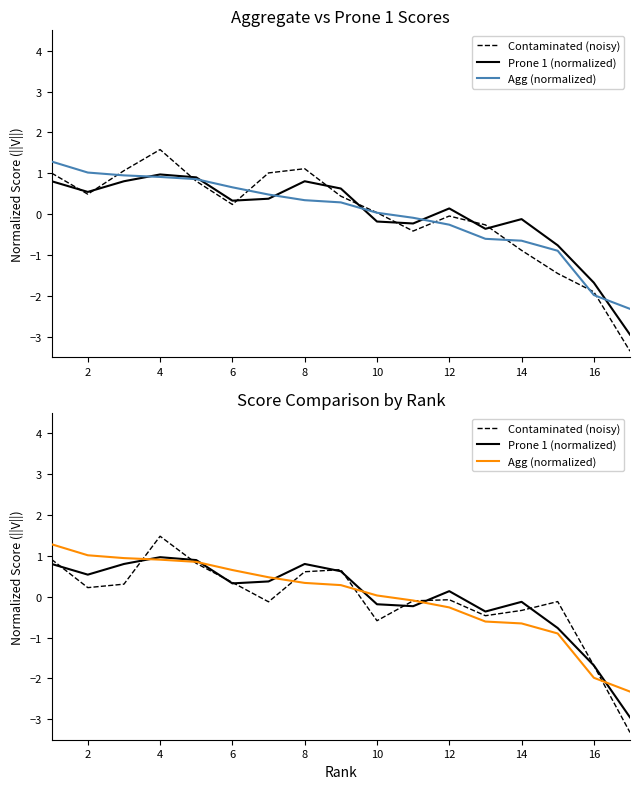

Rank the series by their maximum value, from highest to lowest.

Contaminated (noisy), Agg (normalized), Prone 1 (normalized)